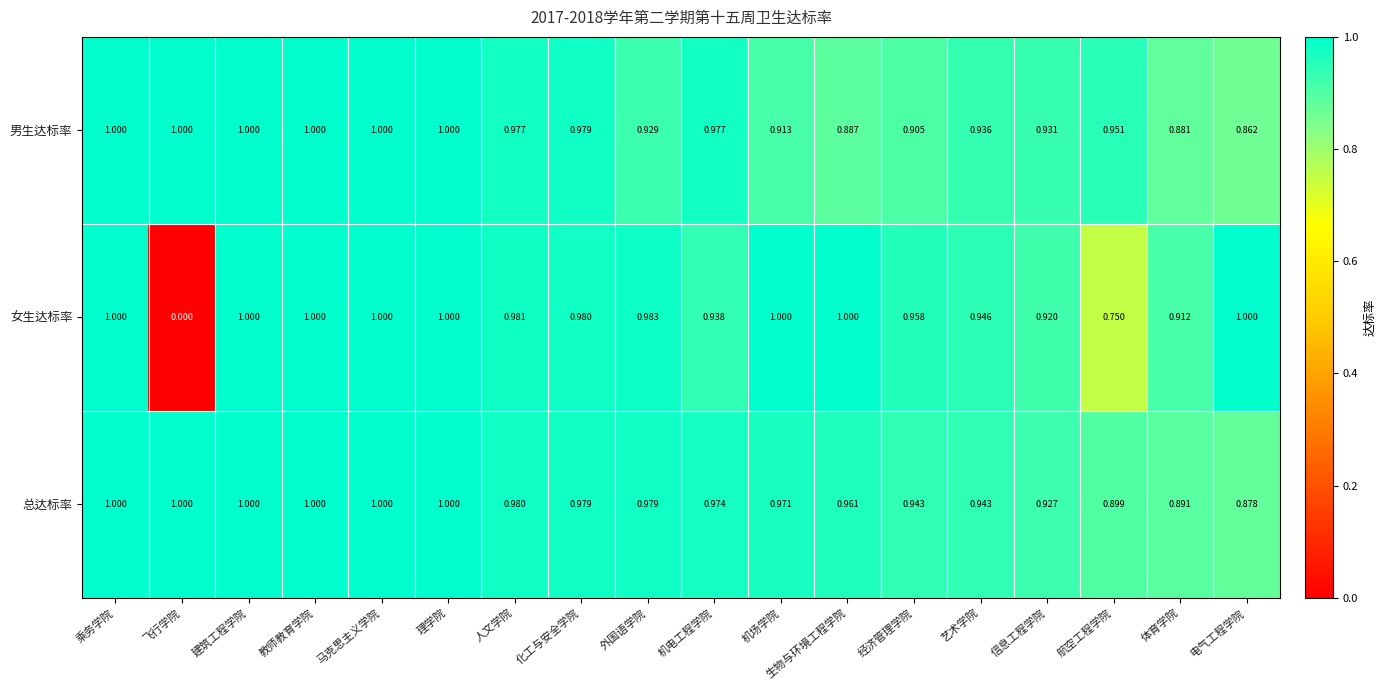

Which series has the largest range (max minus min)?

女生达标率